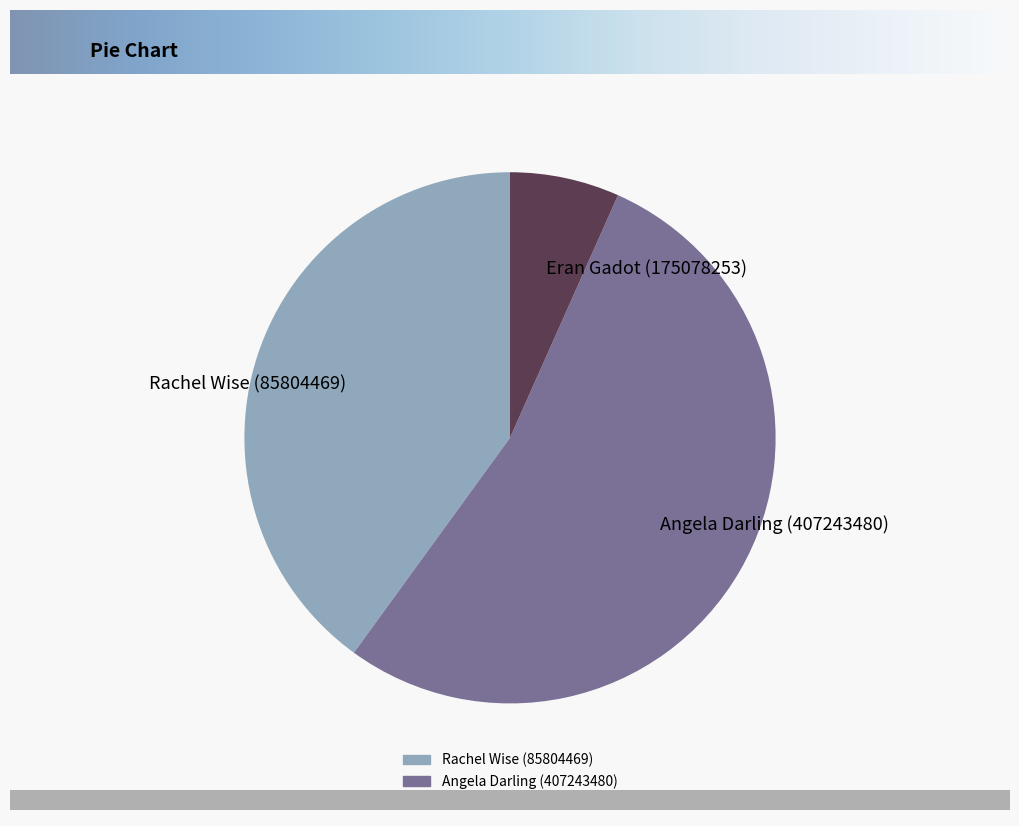

Rank the categories by value from lowest to highest.

Eran Gadot (175078253), Rachel Wise (85804469), Angela Darling (407243480)